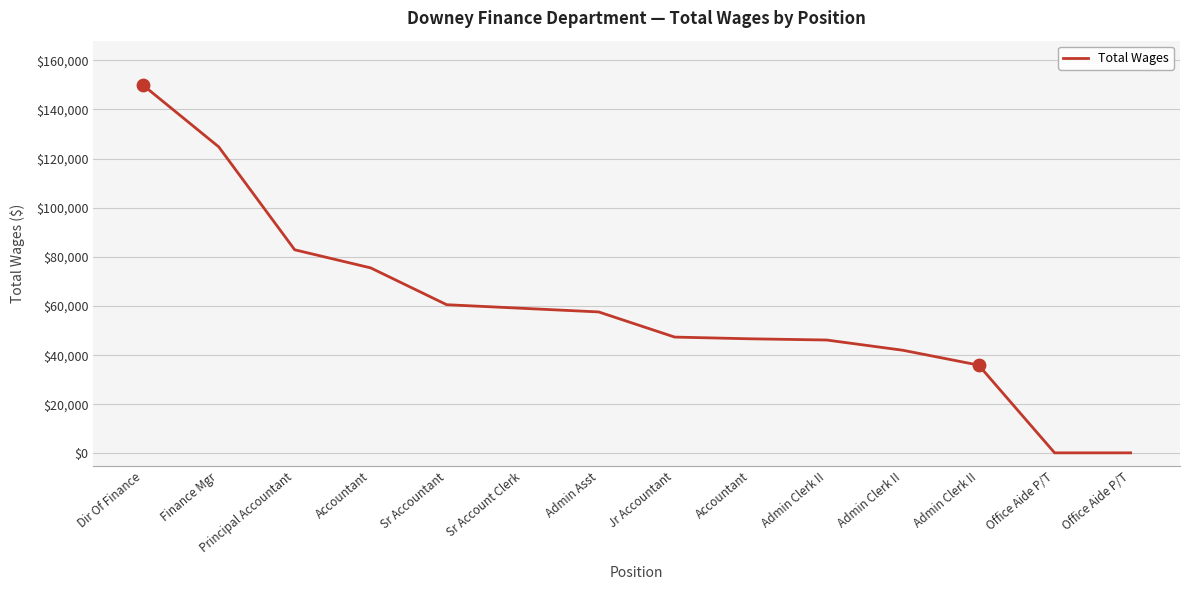

Approximately how many times larger is the value at Finance Mgr compared to Office Aide P/T?

495.2